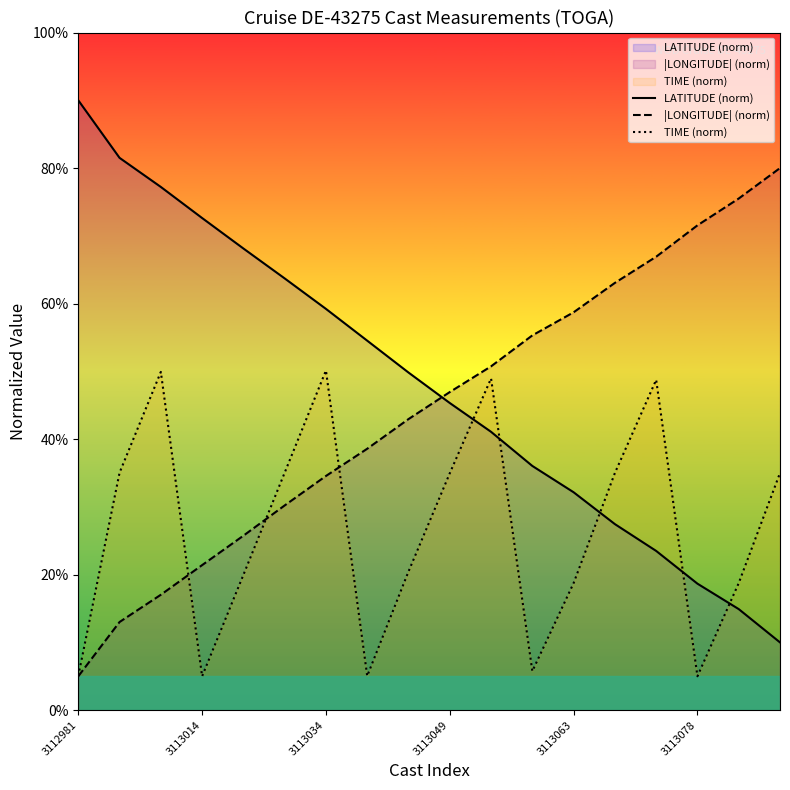

What is the maximum value shown in the chart?

90.0